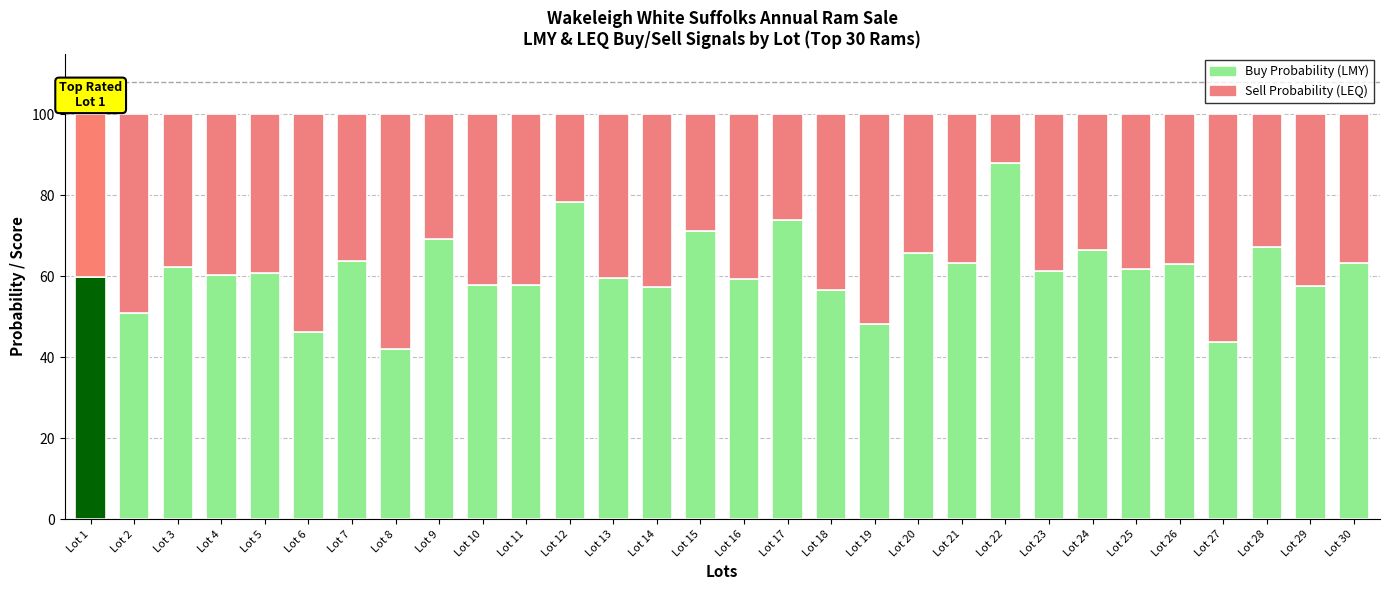

At which category does the chart reach its peak across all series?

Lot 22